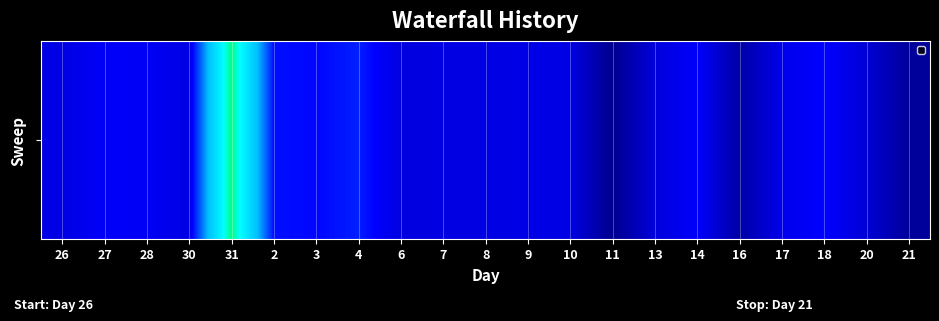

True or false: the data shows 12.0 at 8.

True